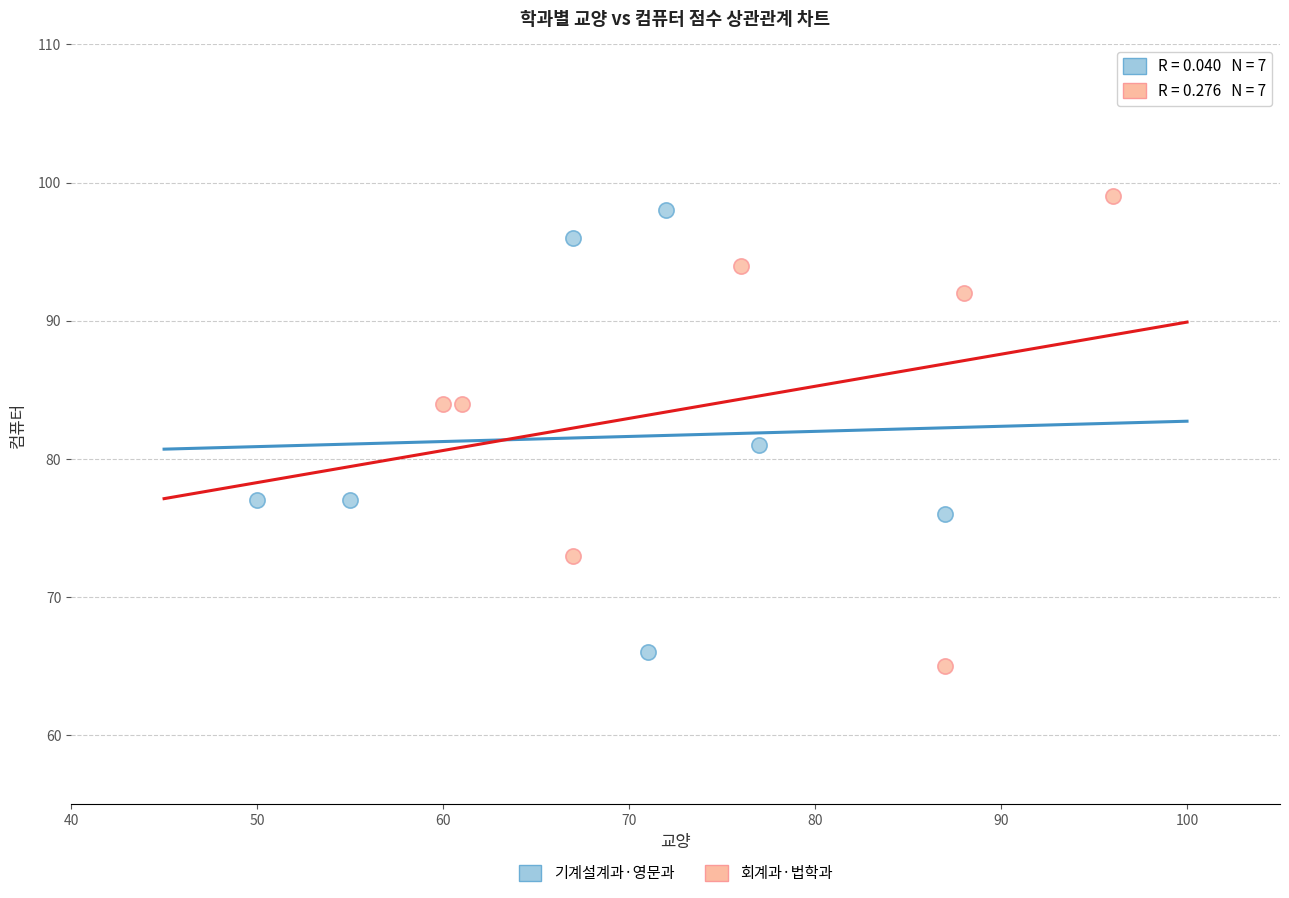

Which series has the largest Y range (max minus min)?

회계과·법학과